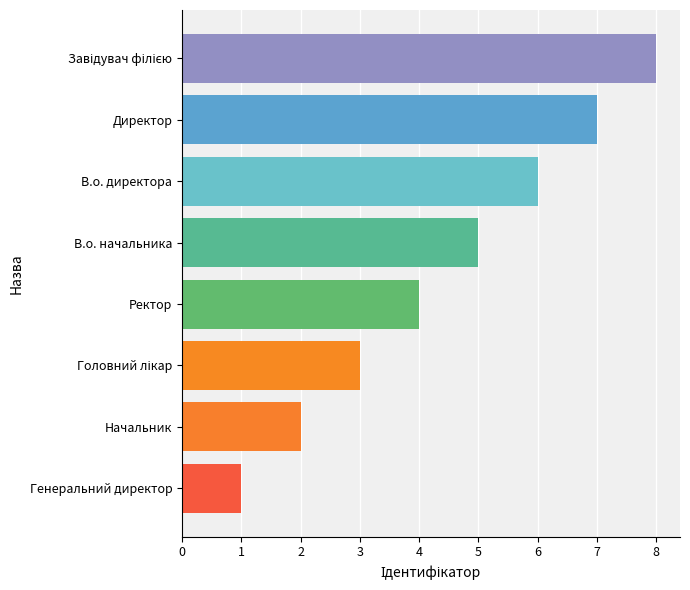

What is the minimum value shown in the chart?

1